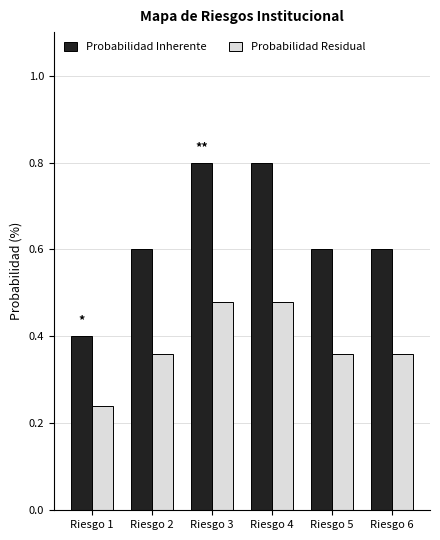

Where is Probabilidad Residual nearest to the value 0?

Riesgo 1